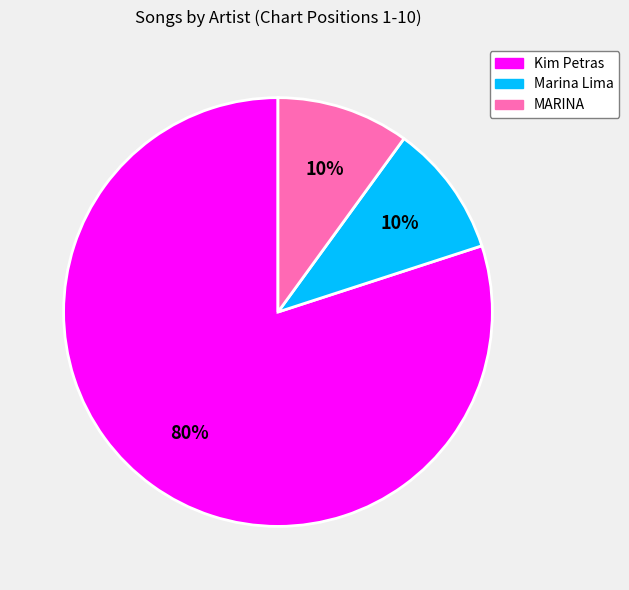

To the nearest percent, what is the combined percentage of Kim Petras and Marina Lima?

90%